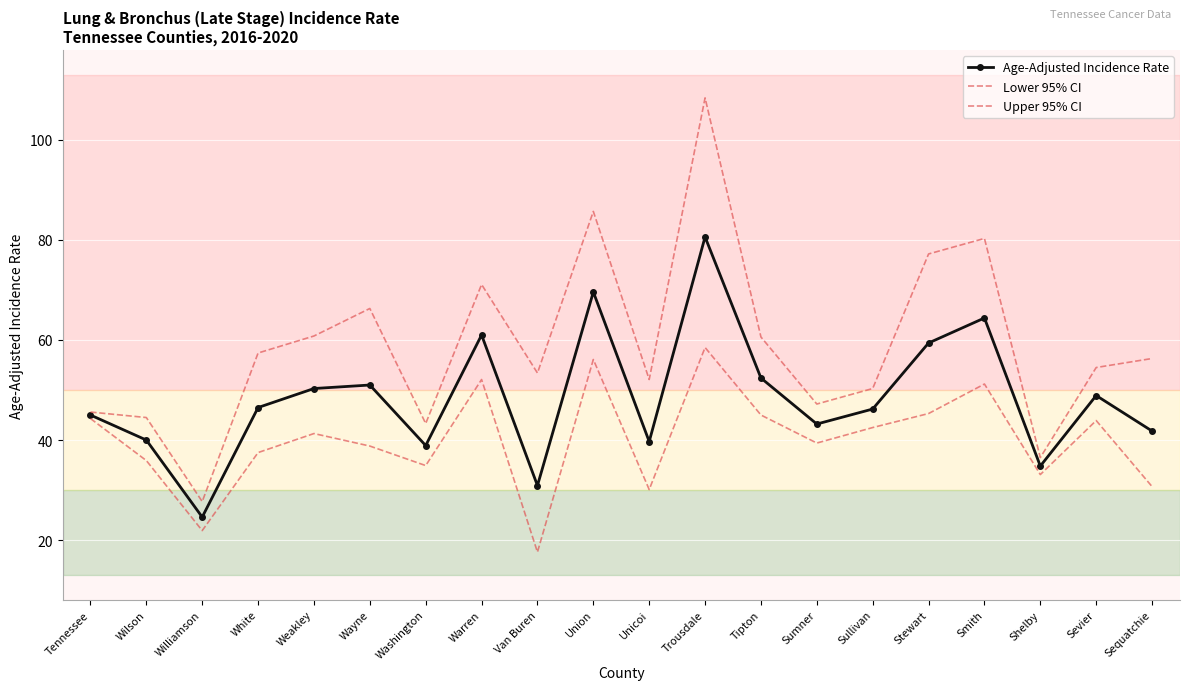

What are all the series names shown in the legend?

Age-Adjusted Incidence Rate, Lower 95% CI, Upper 95% CI